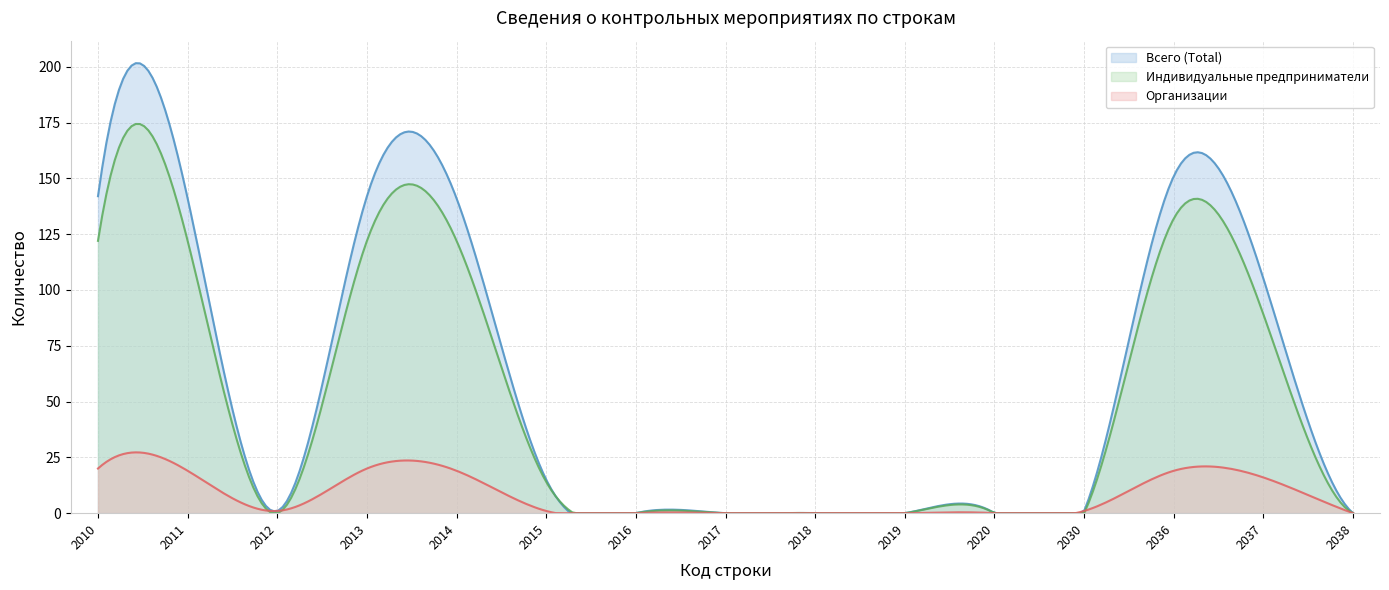

After their last crossing, which series has the higher values: Организации or Индивидуальные предприниматели?

Индивидуальные предприниматели